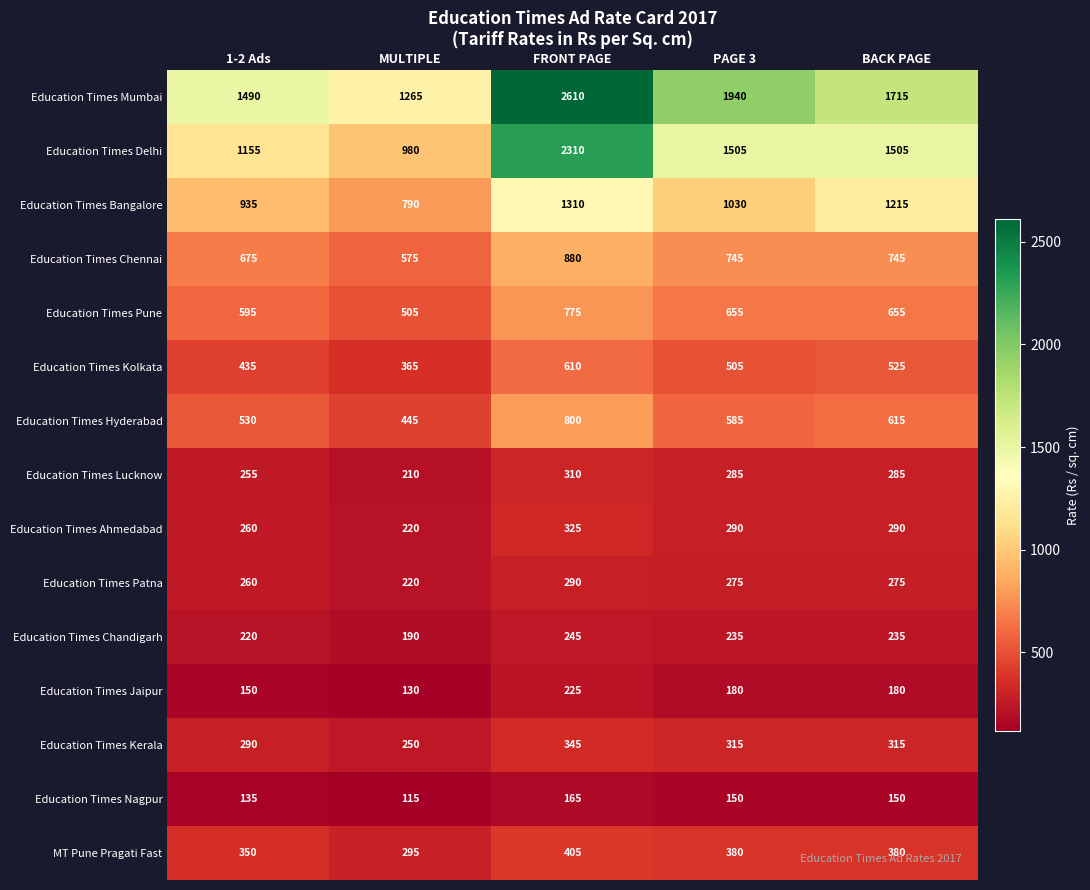

Which category has the highest value across all series?

FRONT PAGE